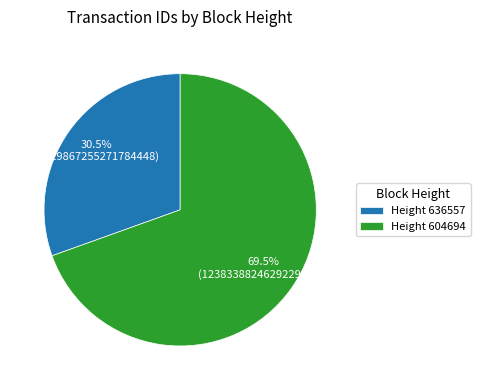

Which slice is the largest?

Height 604694